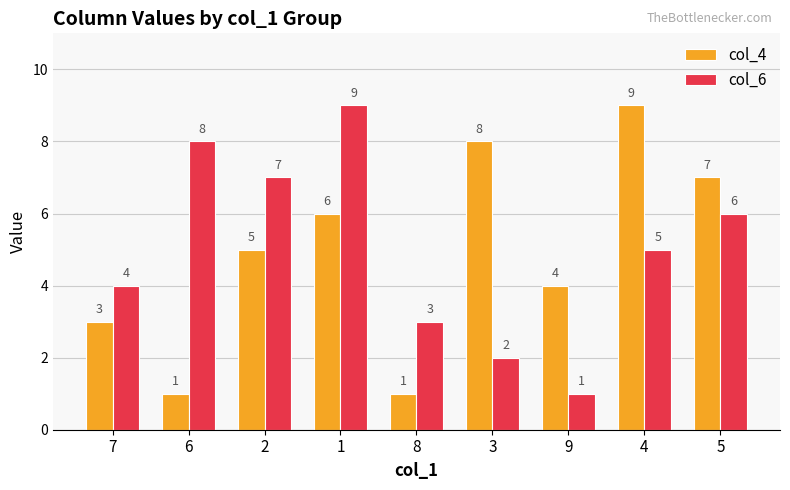

At which label does col_6 first exceed 5?

6